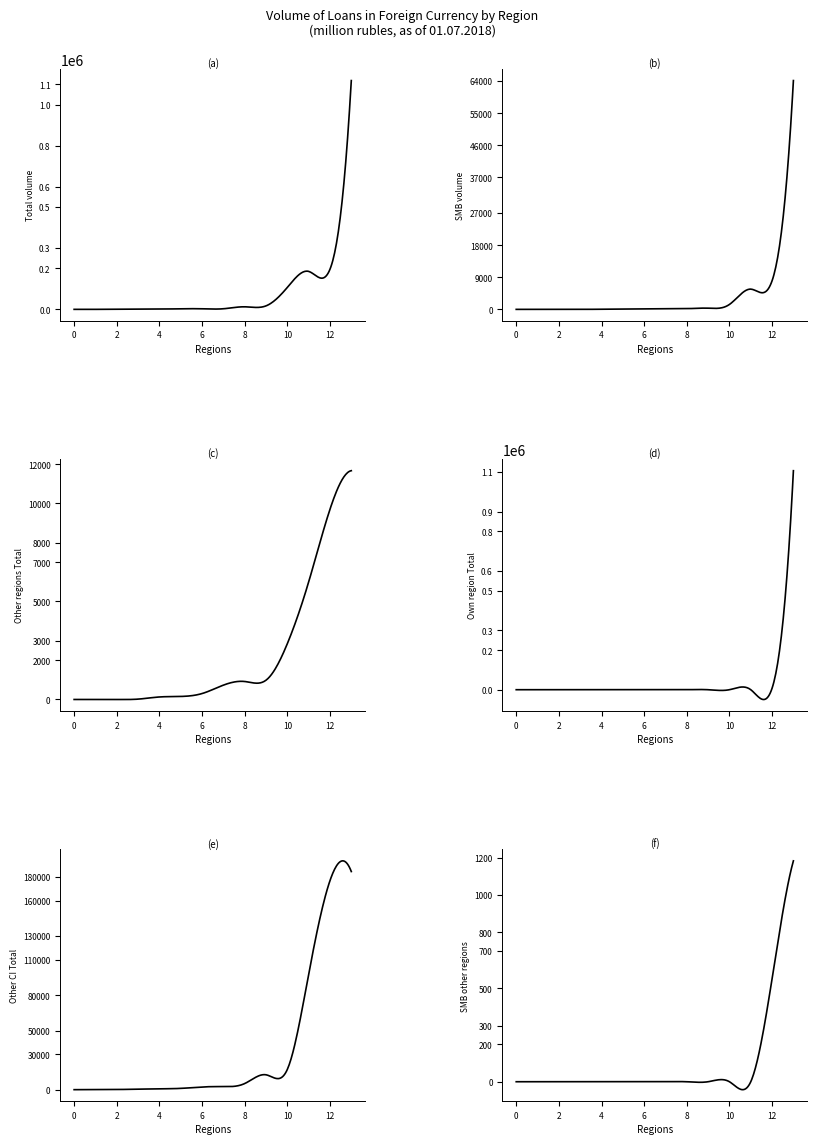

The value of by other CI Total at CENTRAL FEDERAL DISTRICT is 5178. True or false?

True